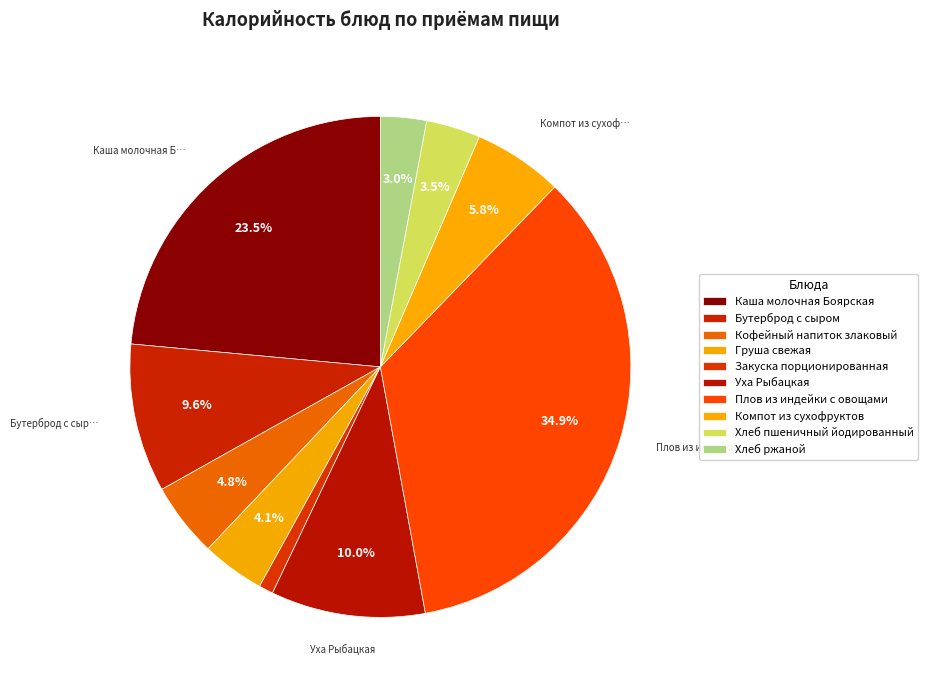

How many slices are in this pie chart?

10